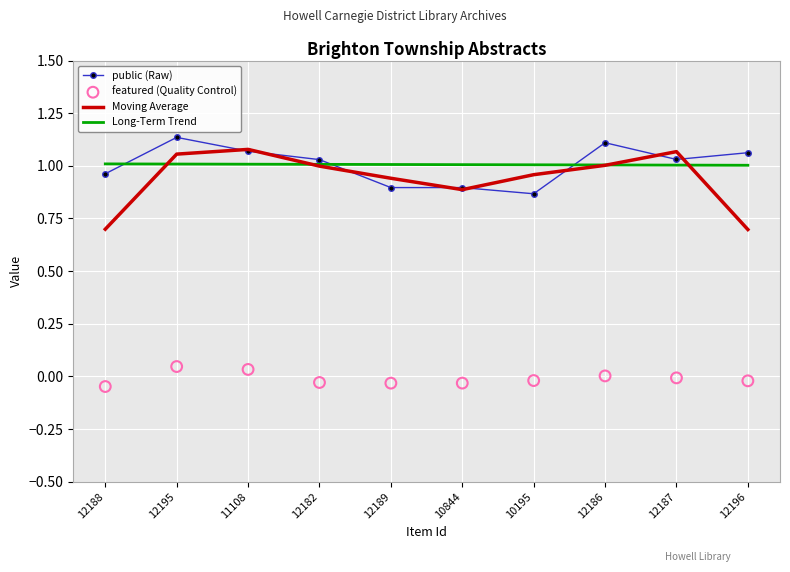

What is the total value across all series at 10195?

2.8